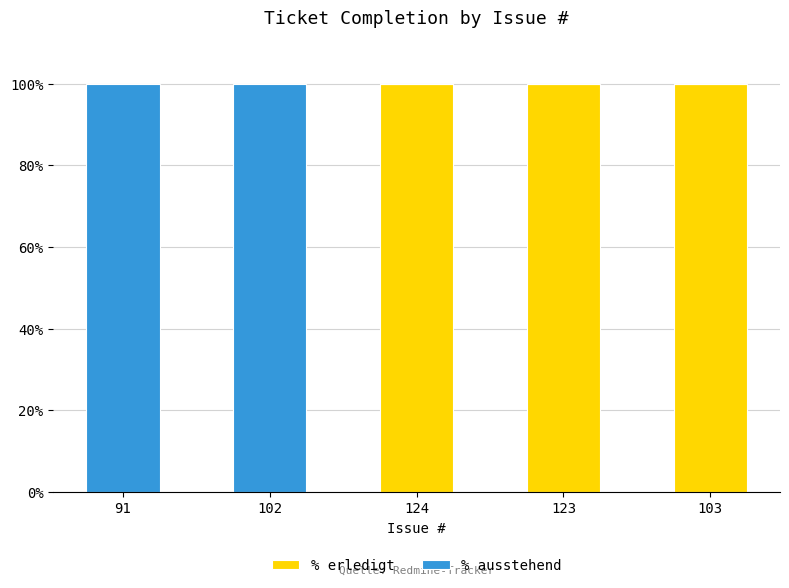

True or false: % erledigt has a value of 0 at 91.

True